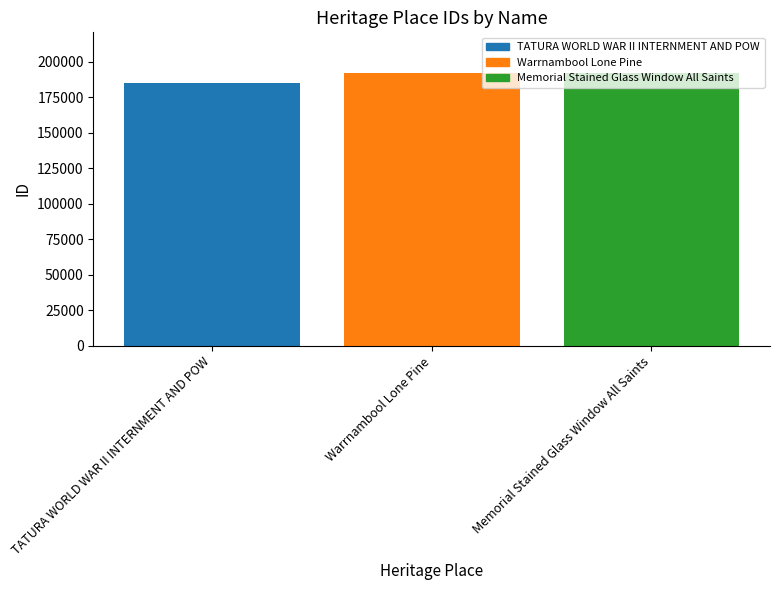

How many bars are there in total?

3